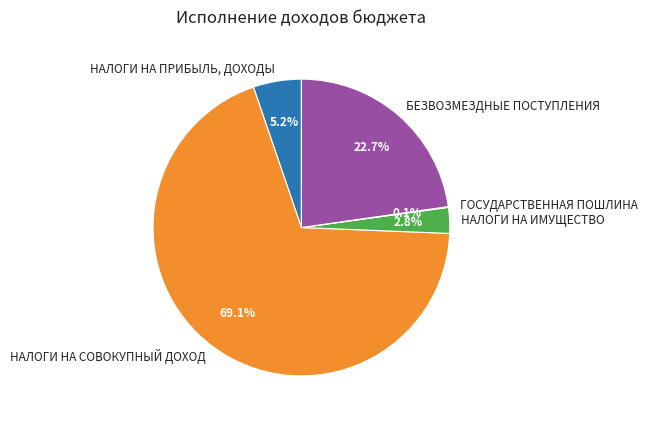

What percentage is the НАЛОГИ НА ПРИБЫЛЬ, ДОХОДЫ slice, to the nearest percent?

5%